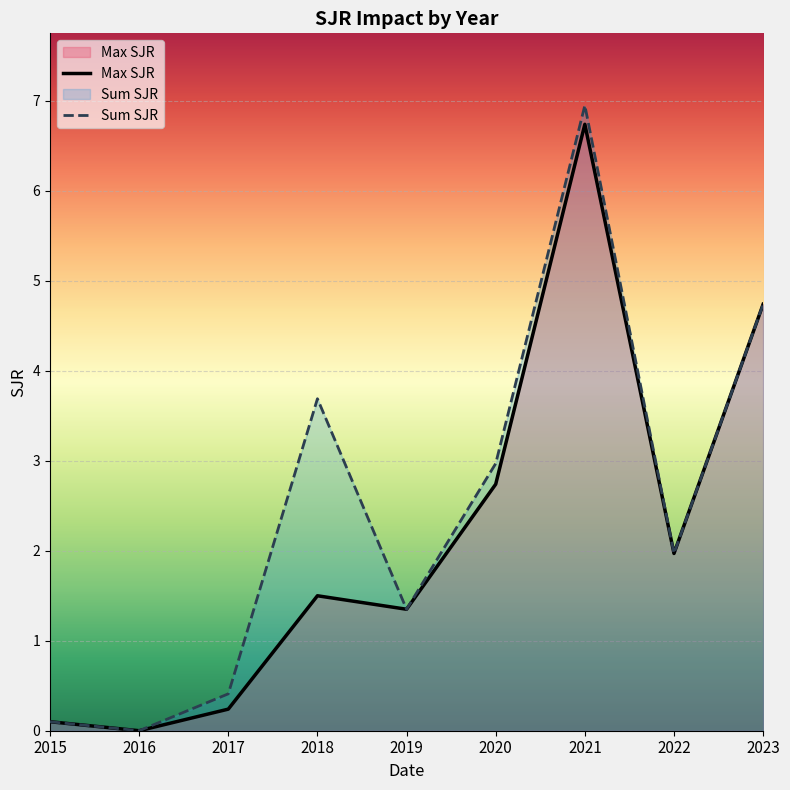

The Avg SJR series shows 0.4 at 2016. True or false?

False